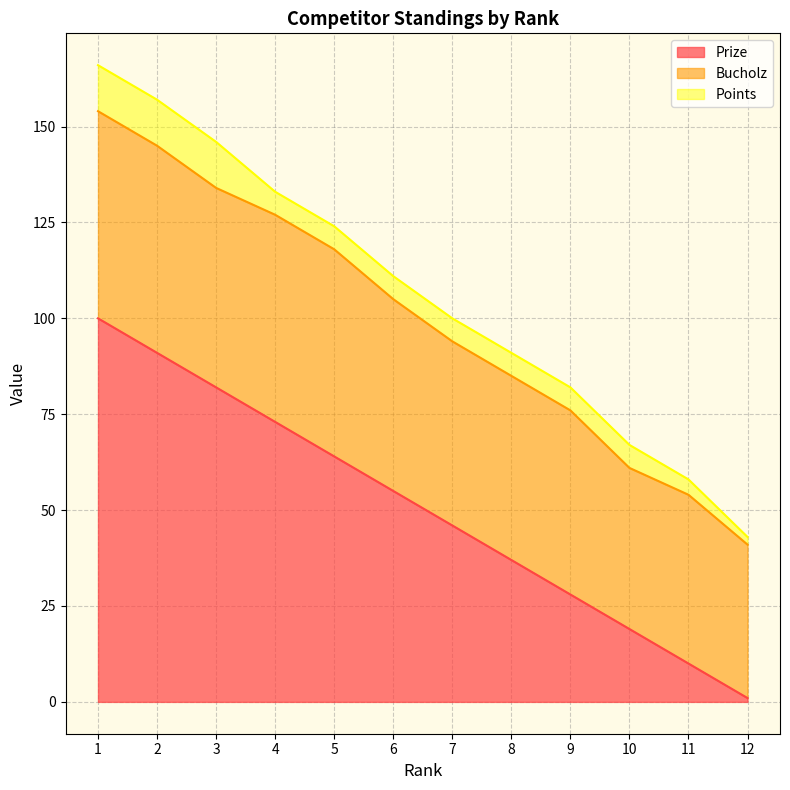

What is the approximate value of Points at 2?

12